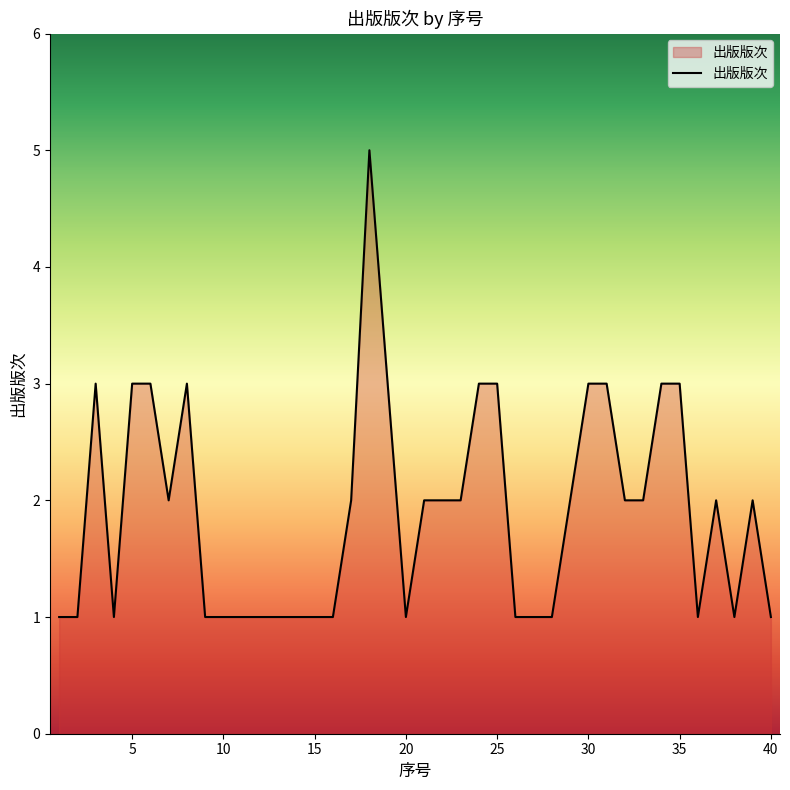

What is the difference between the maximum and minimum values?

4